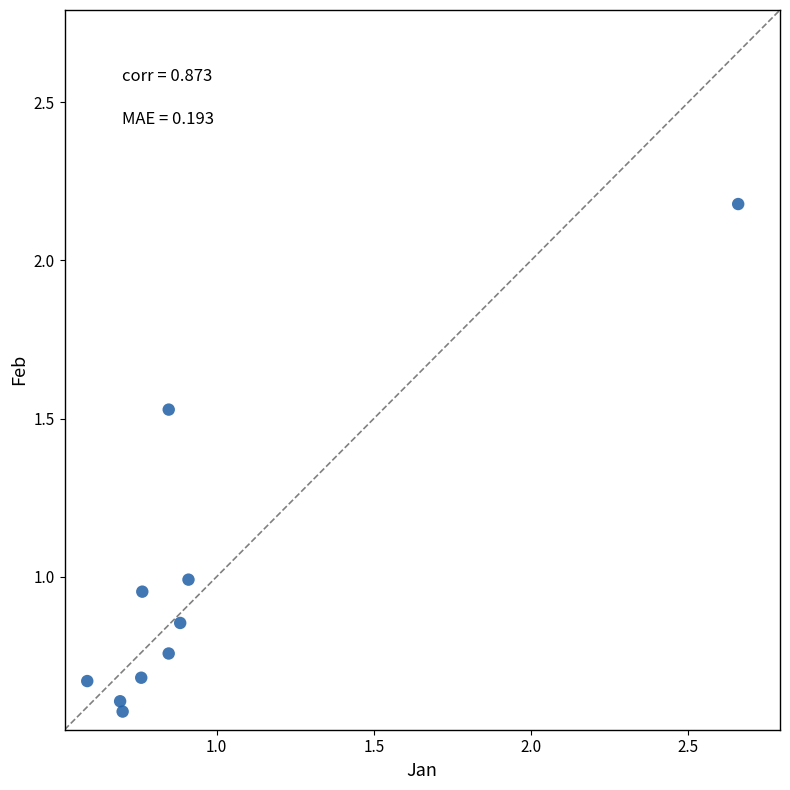

What is the range of X values (max minus min)?

2.1